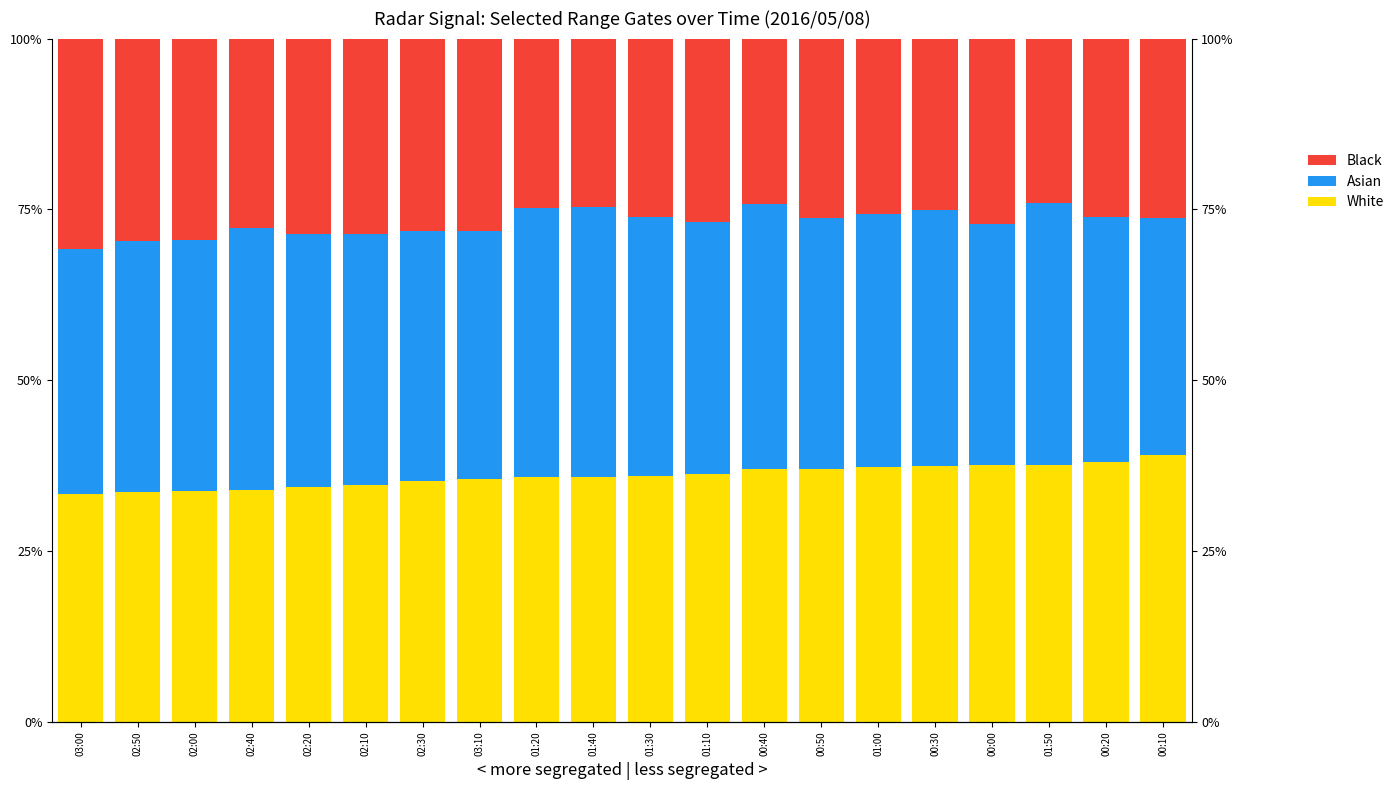

Which category has the highest value across all series?

01:40